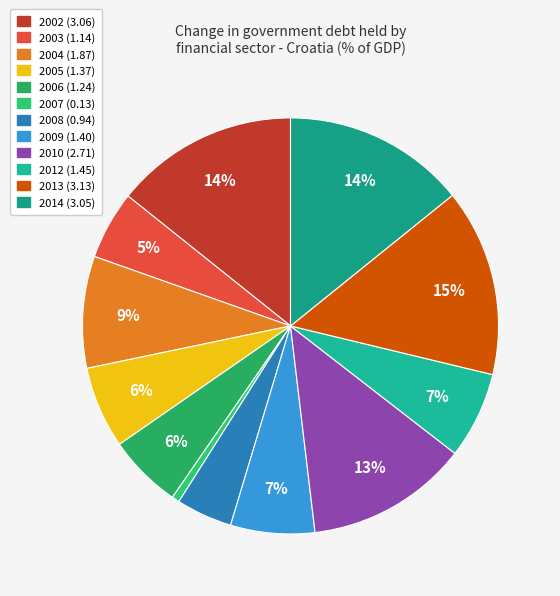

Does 2005 represent more than half of the total?

No